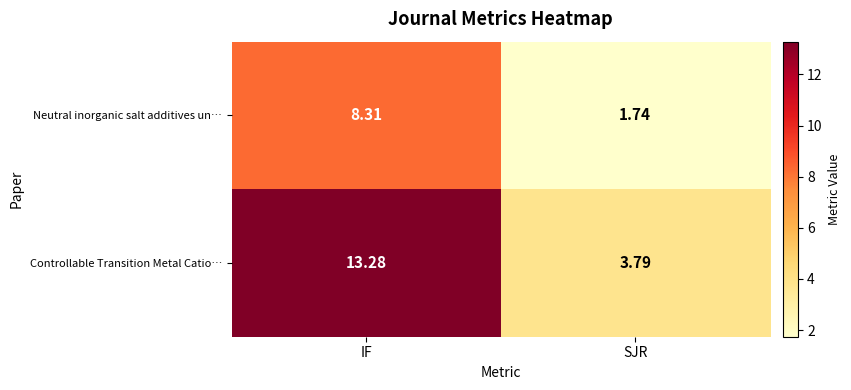

Rank the series by their maximum value, from highest to lowest.

Controllable Transition Metal Catio…, Neutral inorganic salt additives un…